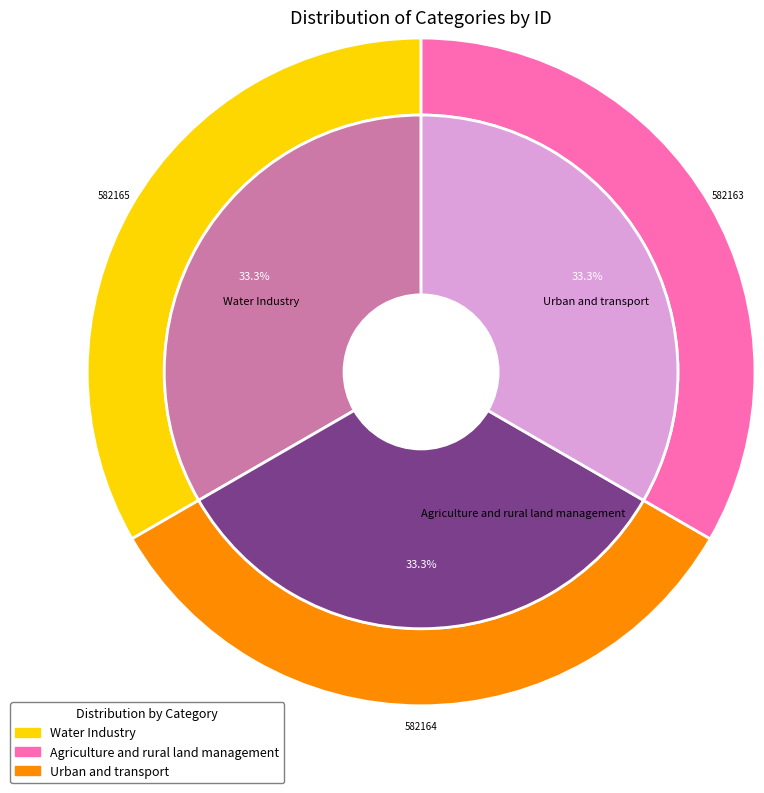

To the nearest percent, what is the average slice percentage?

33%